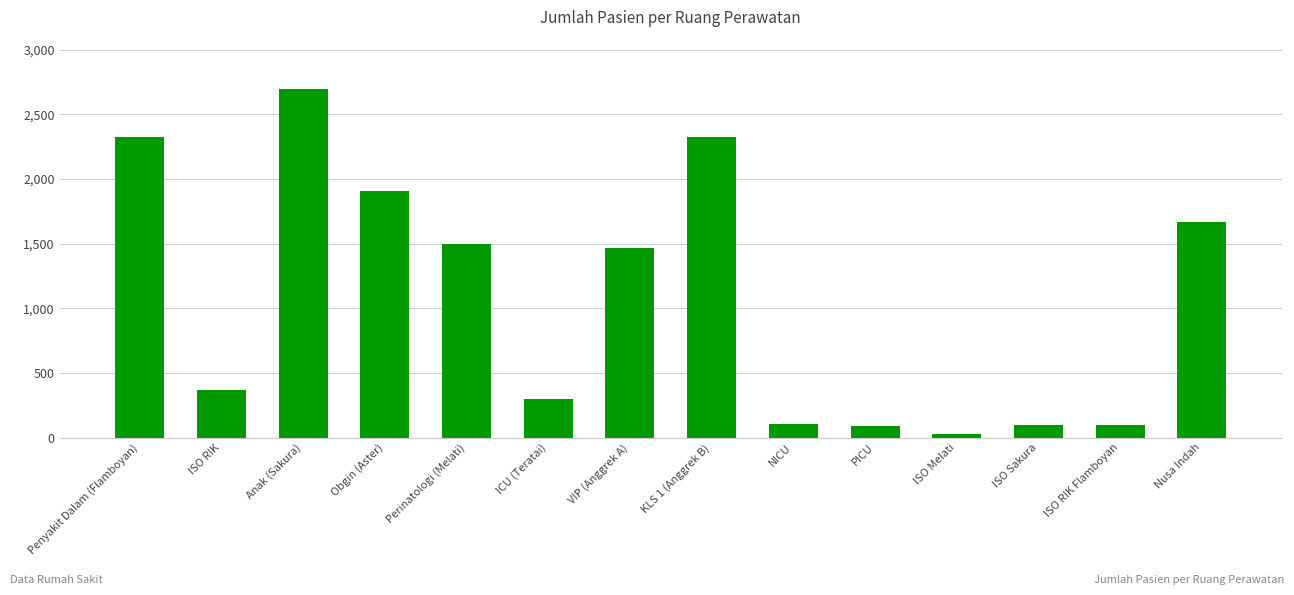

Is it true that the value at Anak (Sakura) is 2695?

True